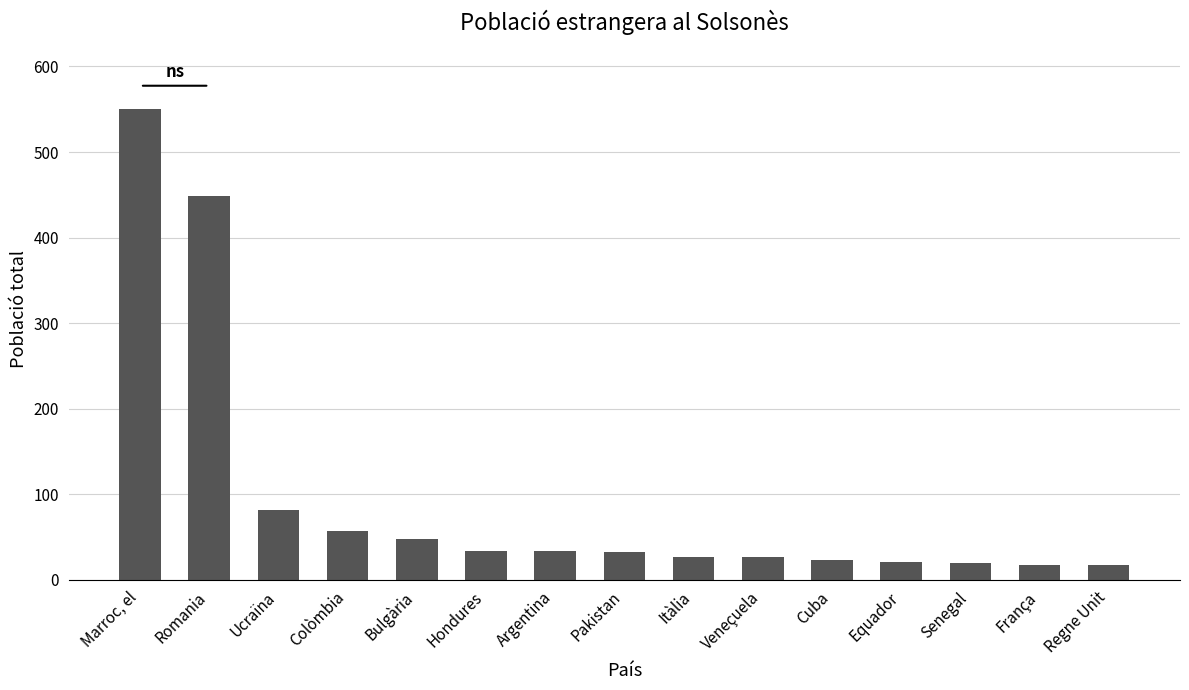

The chart shows a value of 449 at Romania. True or false?

True